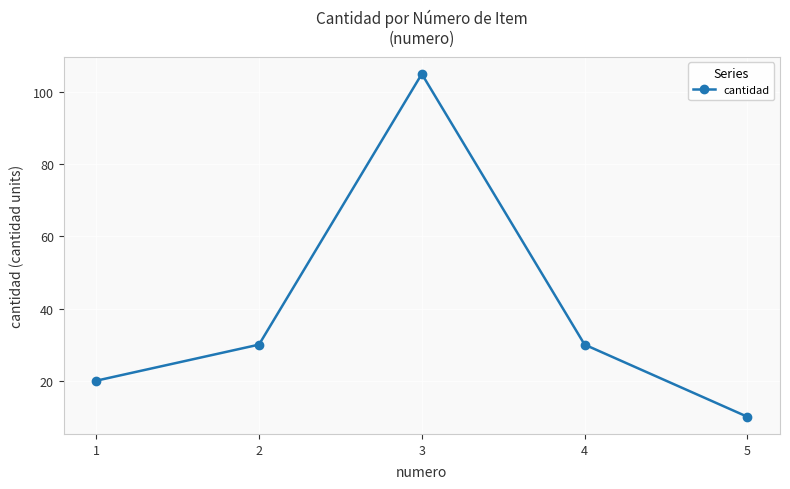

What is the maximum value shown in the chart?

105